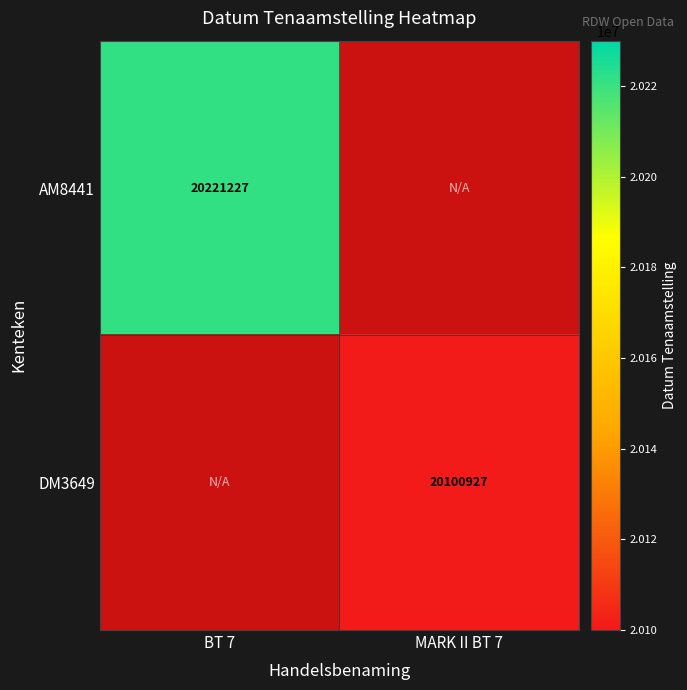

The value of AM8441 at BT 7 is 35013855. True or false?

False